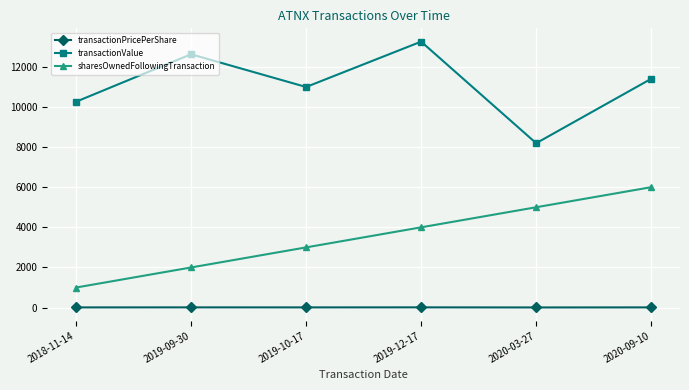

True or false: sharesOwnedFollowingTransaction and transactionPricePerShare cross at least once.

False